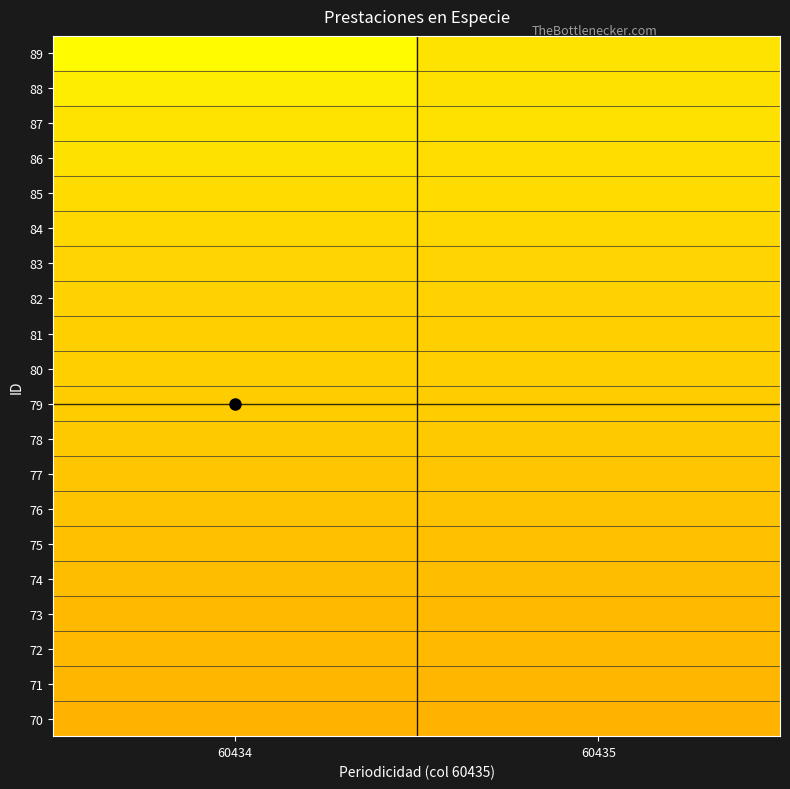

Count the number of categories in the chart.

2